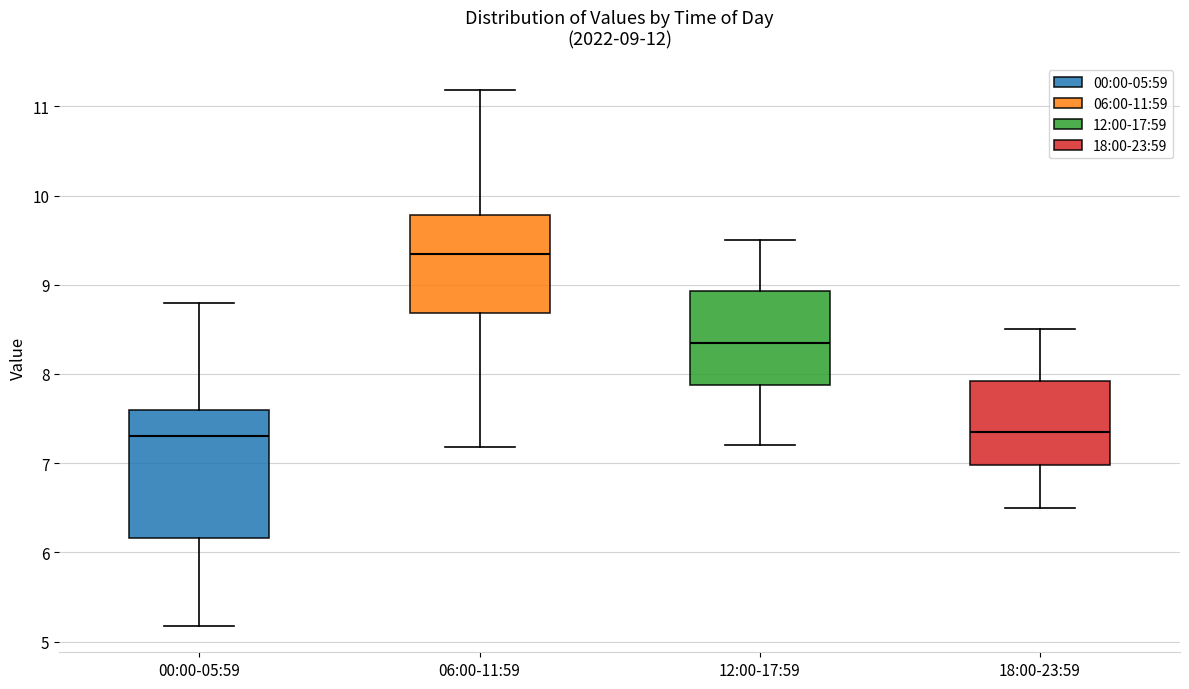

Which box has the highest median line?

06:00-11:59